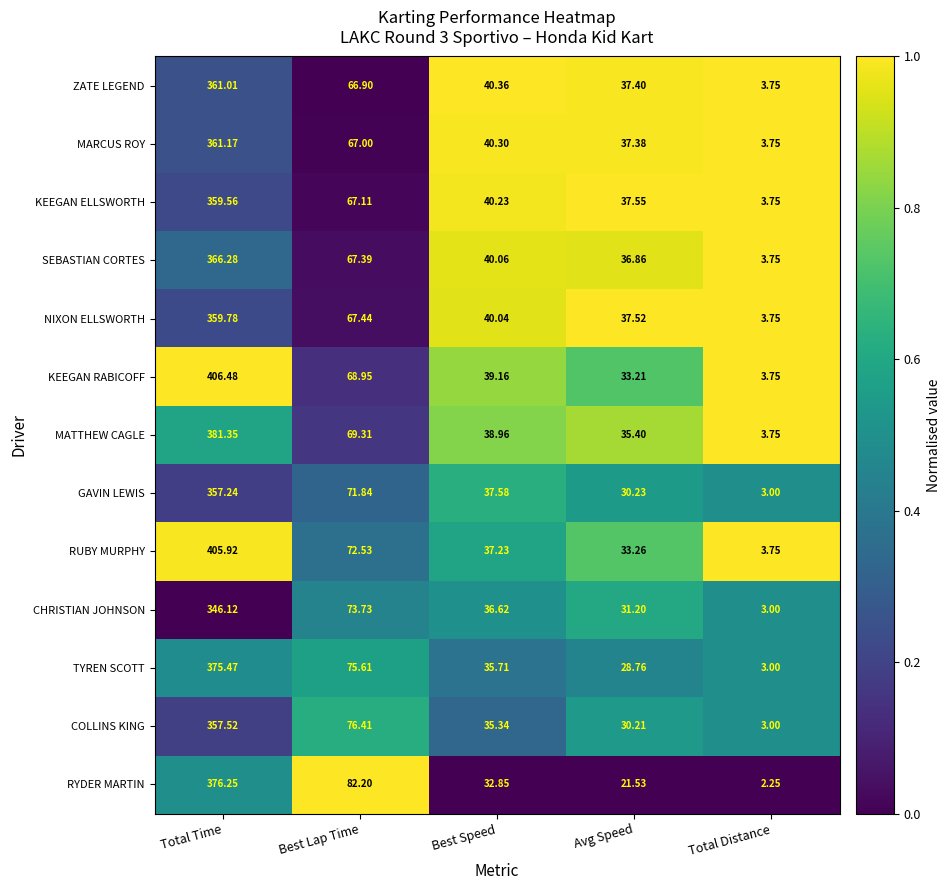

At which label does MATTHEW CAGLE reach its peak?

Total Time